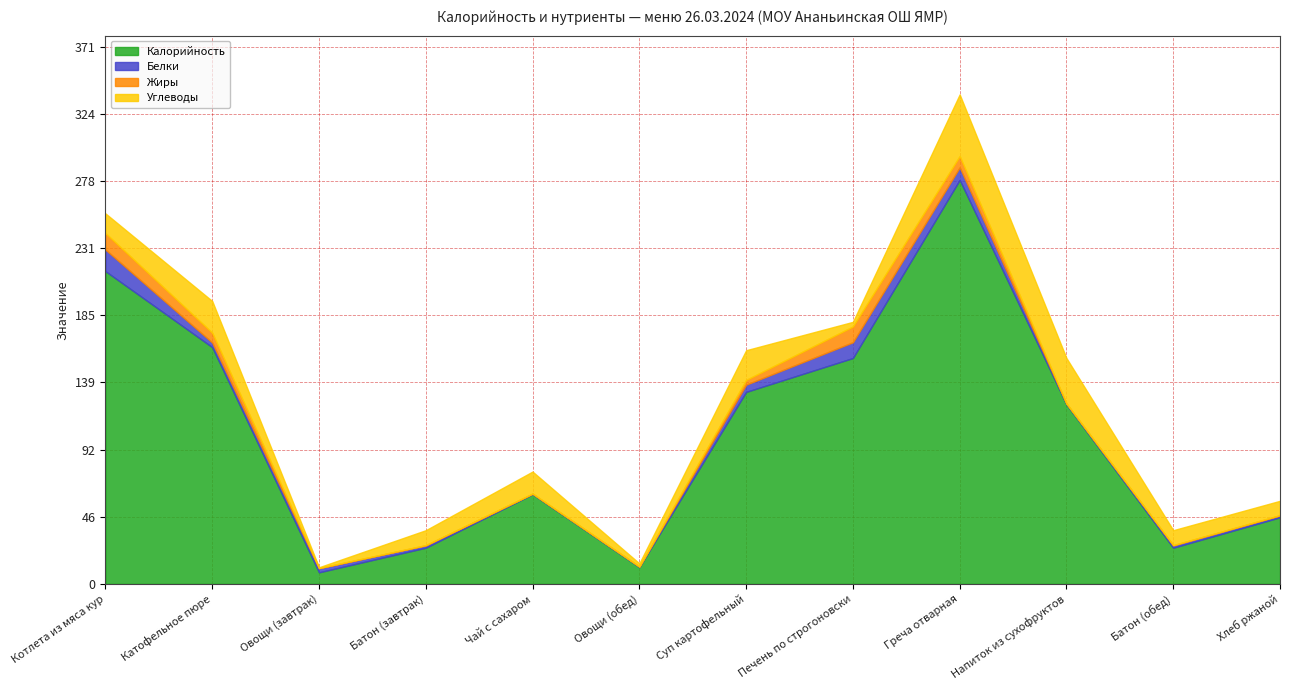

Where is Белки nearest to the value 7?

Греча отварная